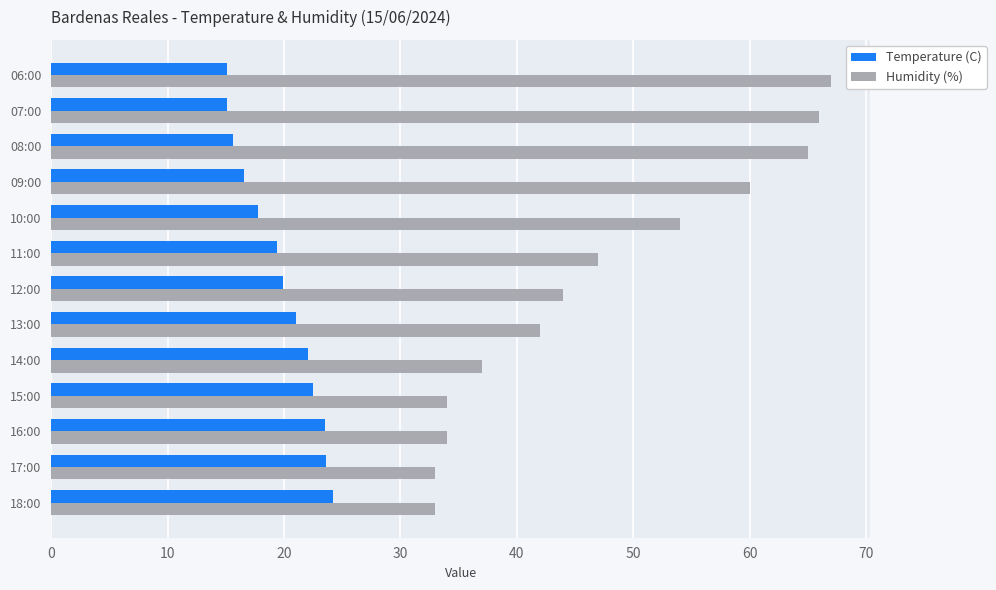

What is the difference between the maximum and second lowest values in the Temperature (C) series?

9.1